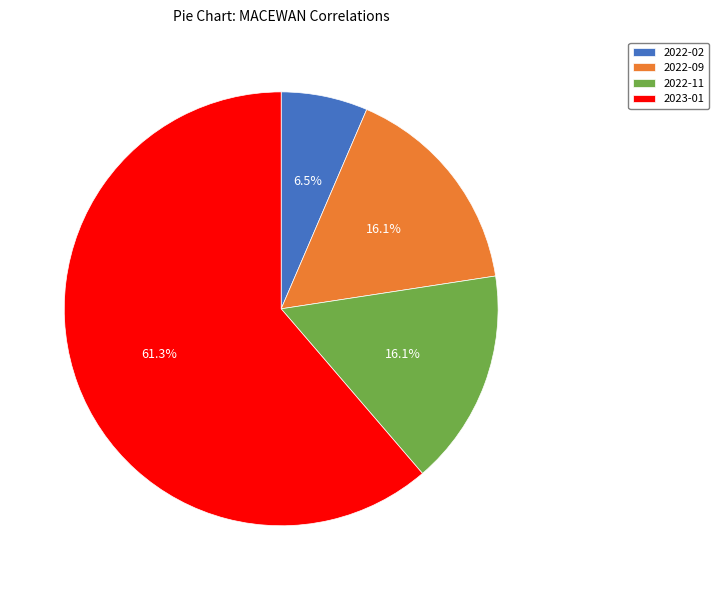

Is it true that 2023-01 is 61% of the pie?

True